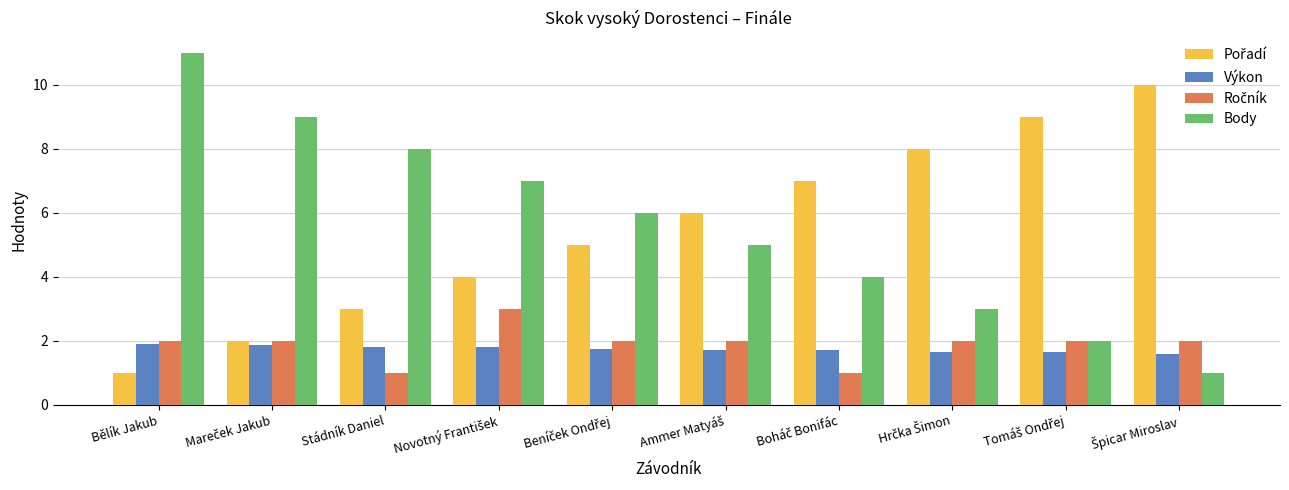

At how many categories does at least one series exceed 2?

10